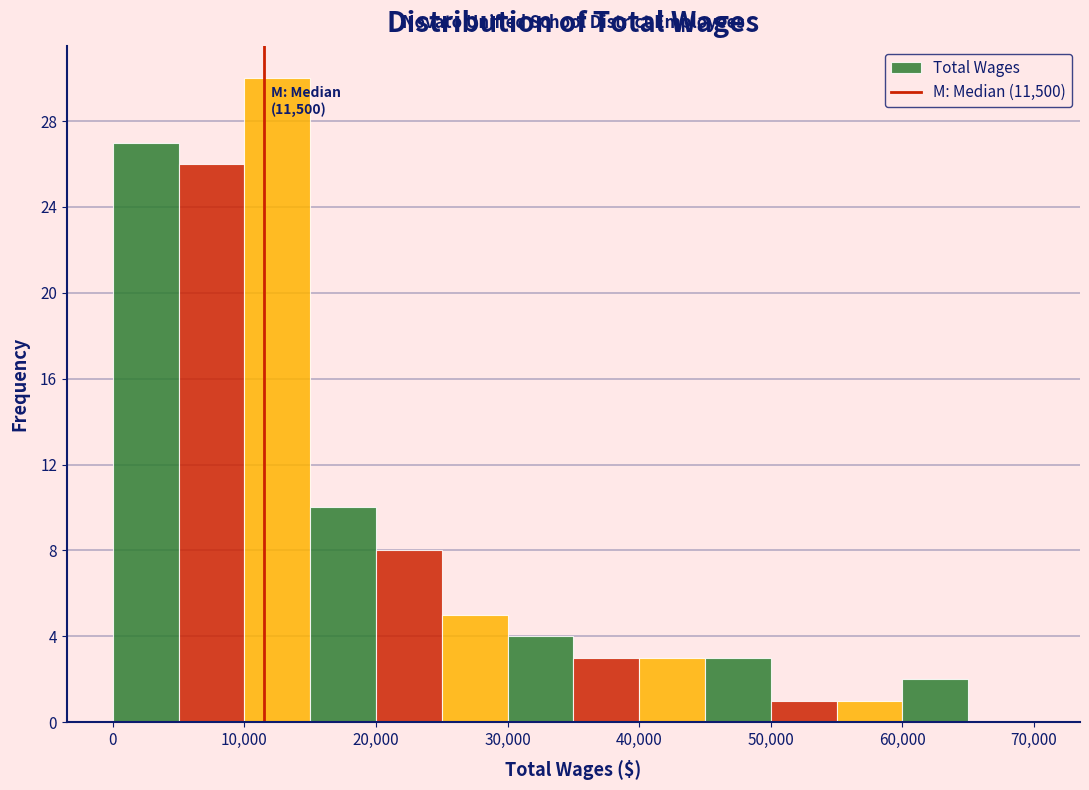

Which range on the x-axis has the tallest bar?

10000 to 15000